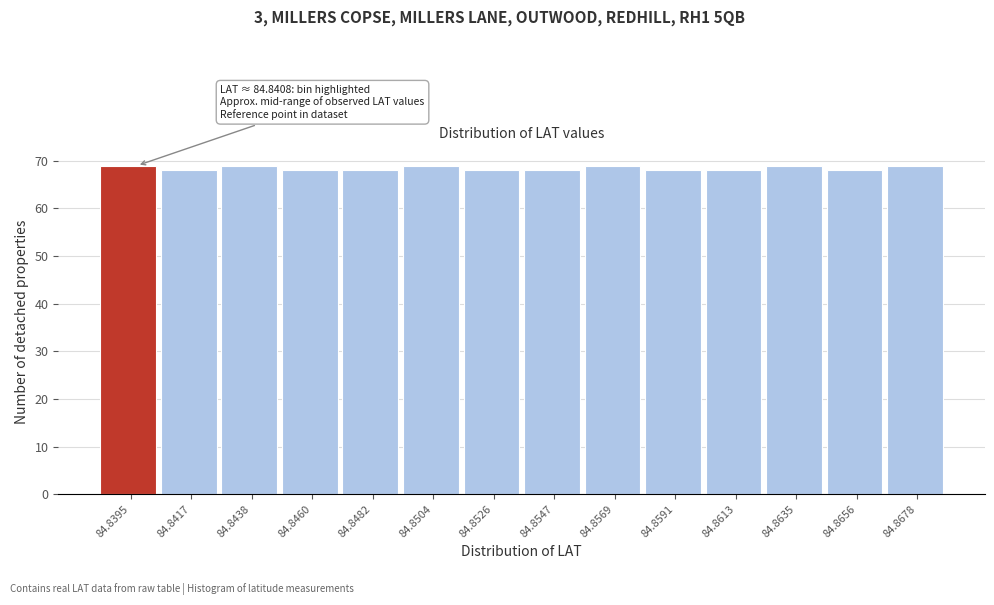

Reading left to right, what are all the values shown in this chart?

69	68	69	68	68	69	68	68	69	68	68	69	68	69